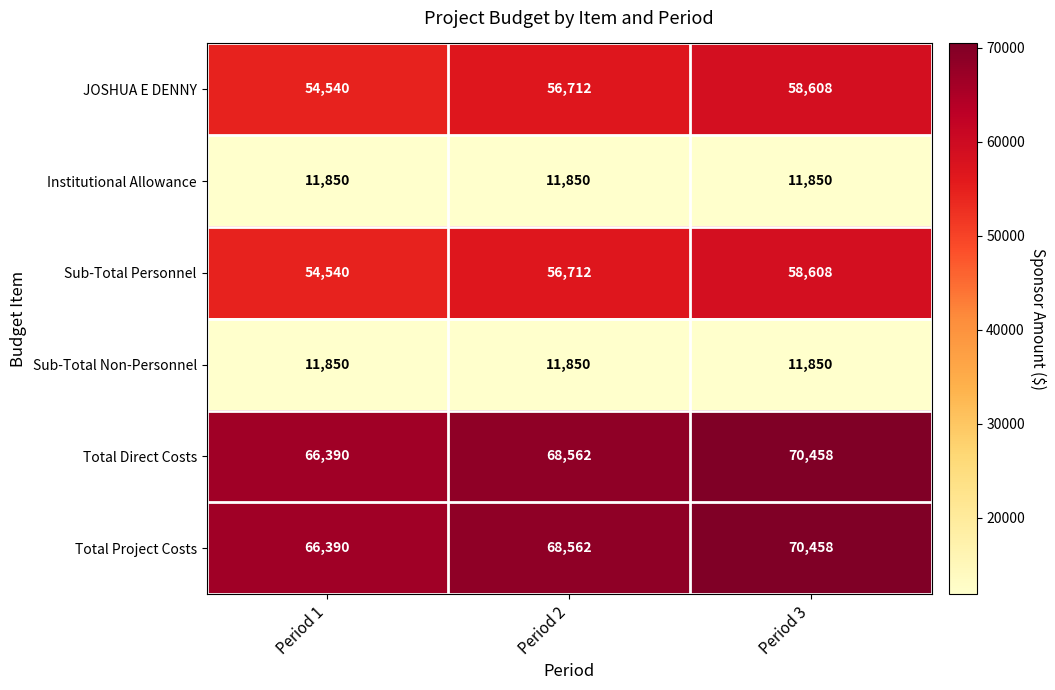

What is the average value of the Sub-Total Personnel series?

56620